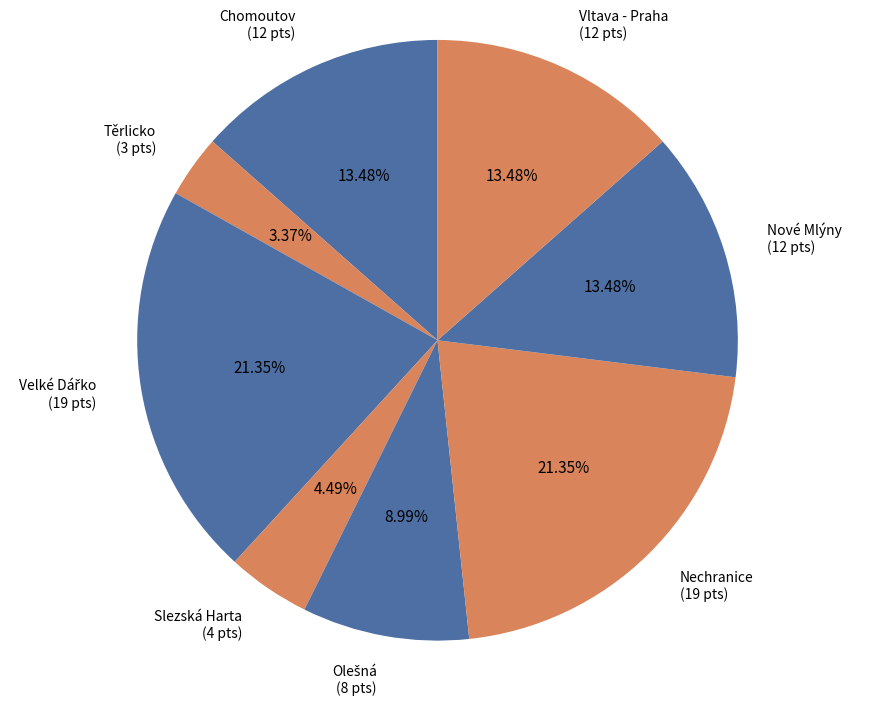

What percentage is the Nechranice slice, to the nearest percent?

21%